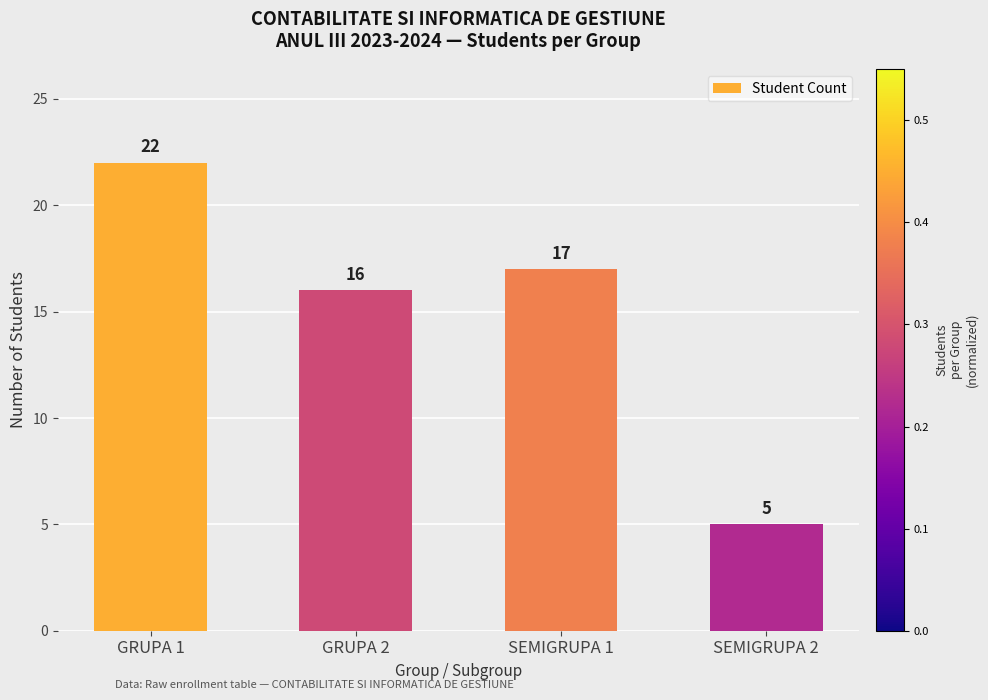

Which label corresponds to the largest value in the chart?

GRUPA 1